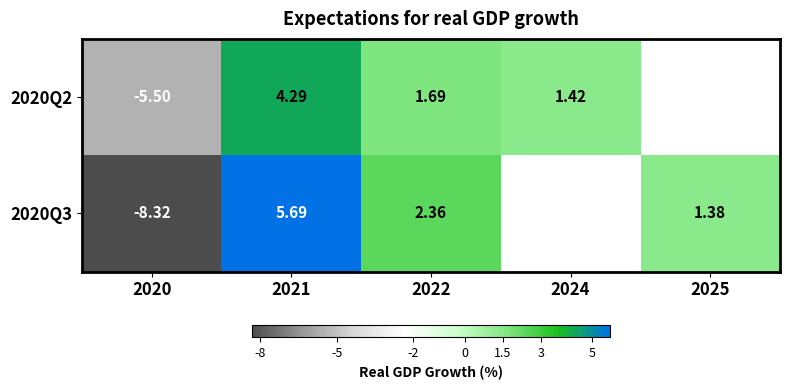

Is the value of 2020Q3 at 2022 greater than the value of 2020Q2 at 2022?

Yes